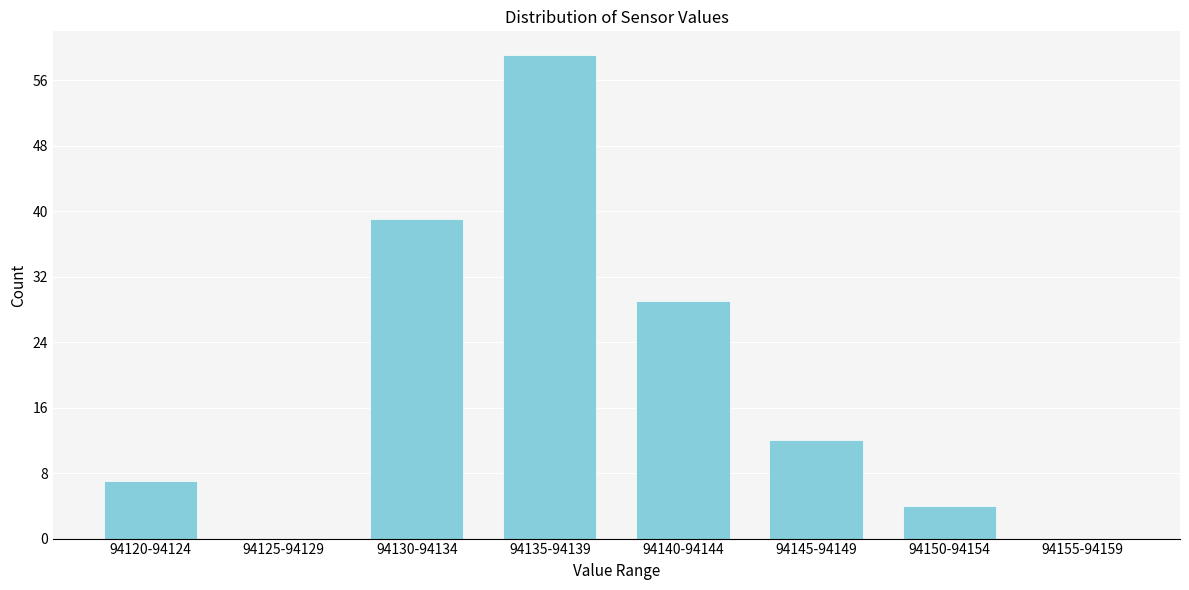

Reading right to left, list all the values displayed in this chart.

94155-94159=0	94150-94154=4	94145-94149=12	94140-94144=29	94135-94139=59	94130-94134=39	94125-94129=0	94120-94124=7